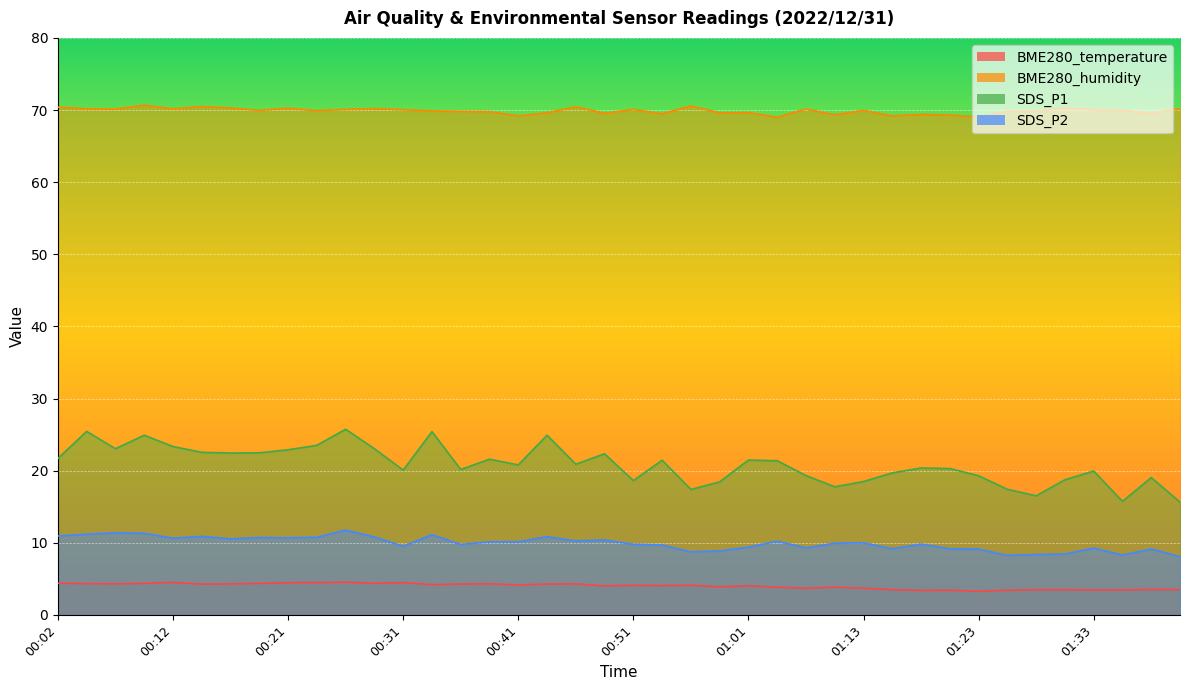

What position from the left is 01:18?

31